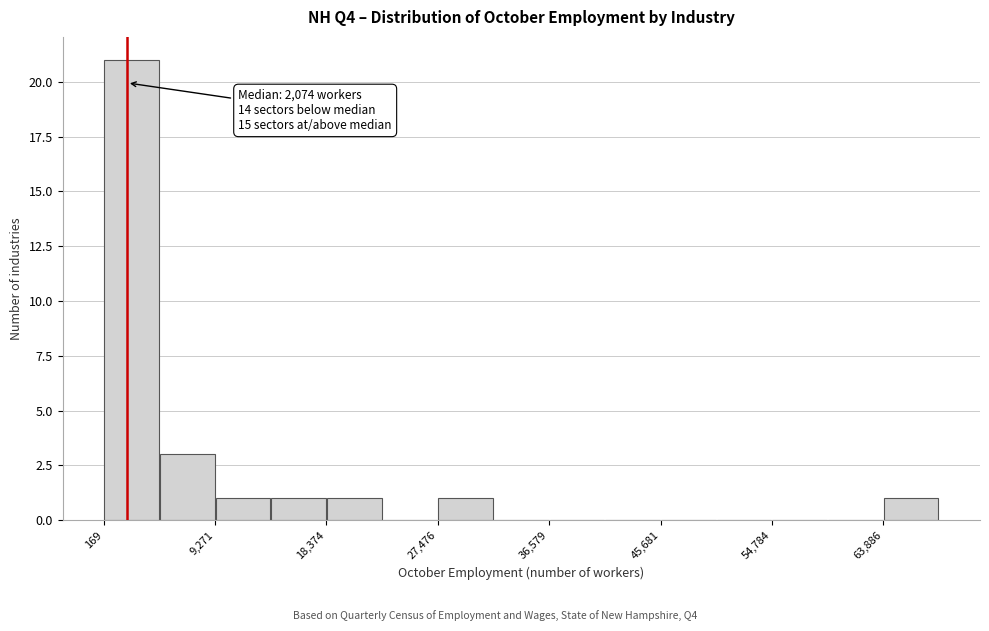

Which range on the x-axis has the tallest bar?

0 to 5000